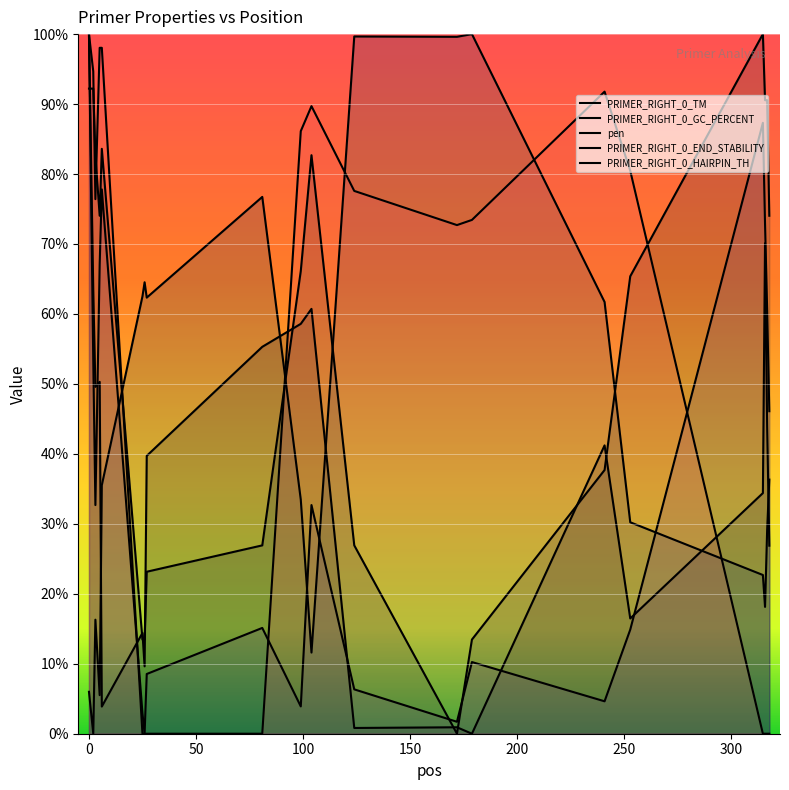

How many positive values does the pen series have?

19